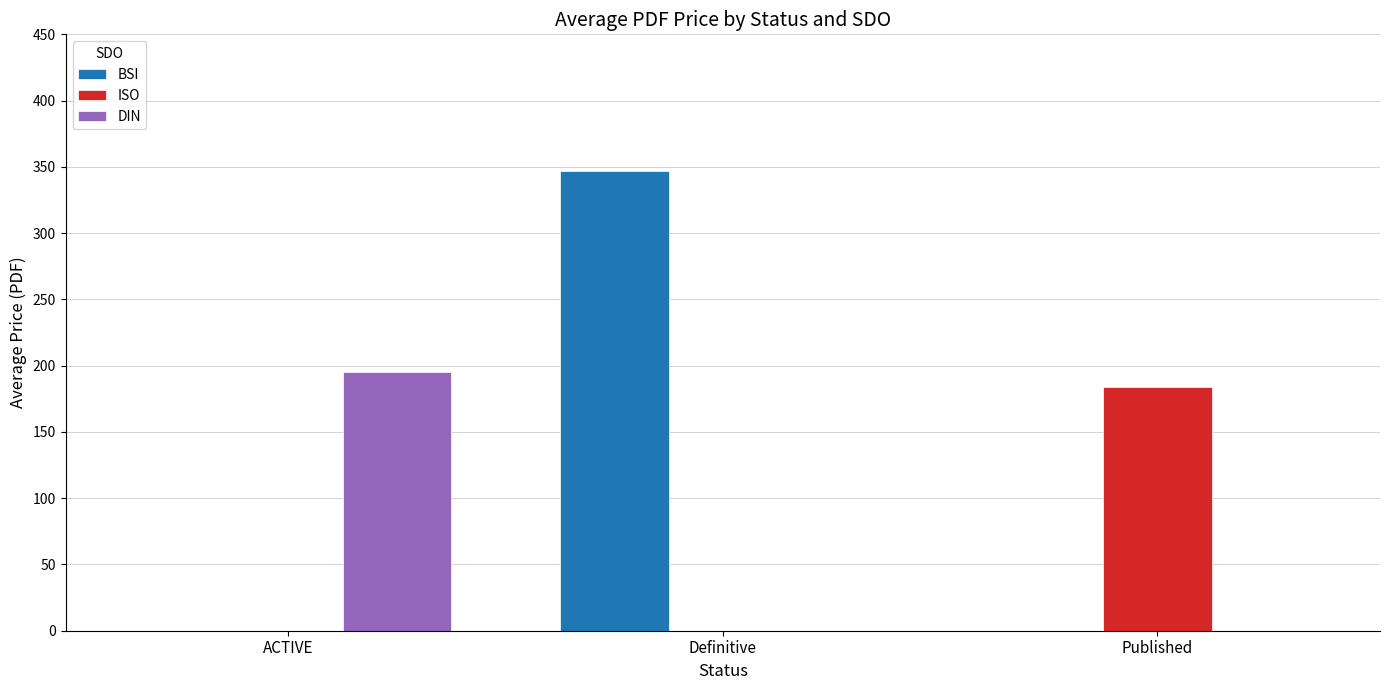

What is the sum of all DIN values?

195.4